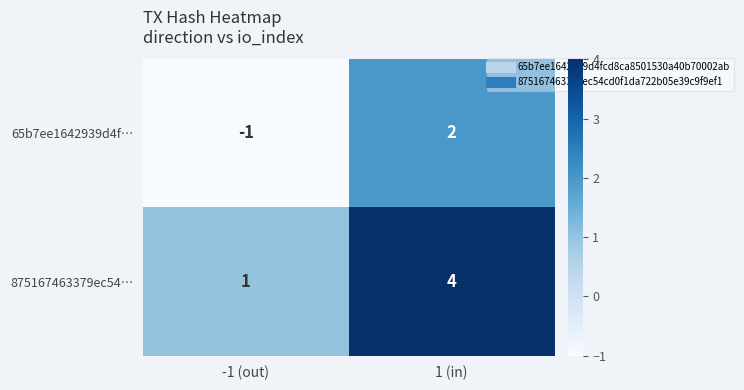

Rank the series by their average value, from highest to lowest.

875167463379ec54…, 65b7ee1642939d4f…